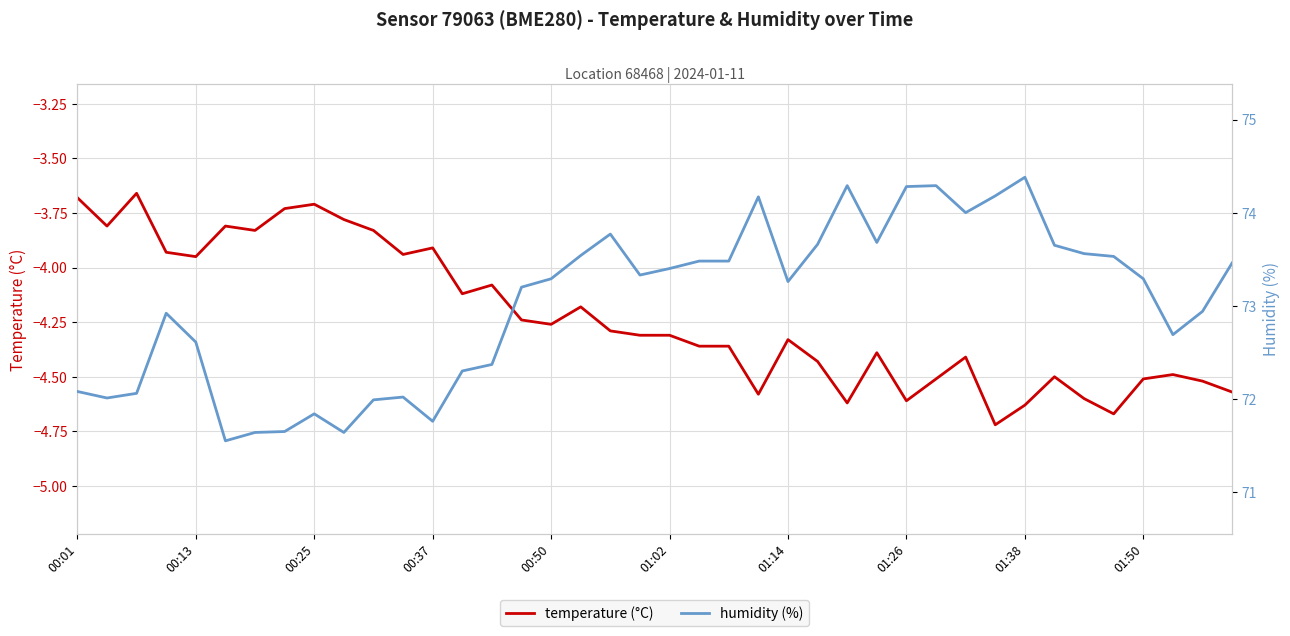

Where does the temperature (°C) series first go above -4?

00:01